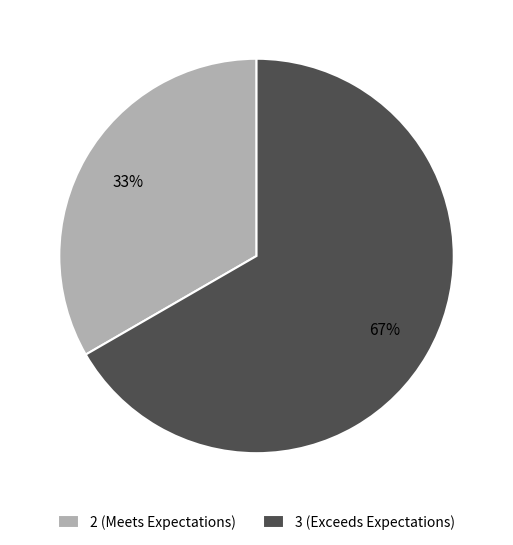

Combined, do 2 (Meets Expectations) and 3 (Exceeds Expectations) account for over 50%?

Yes